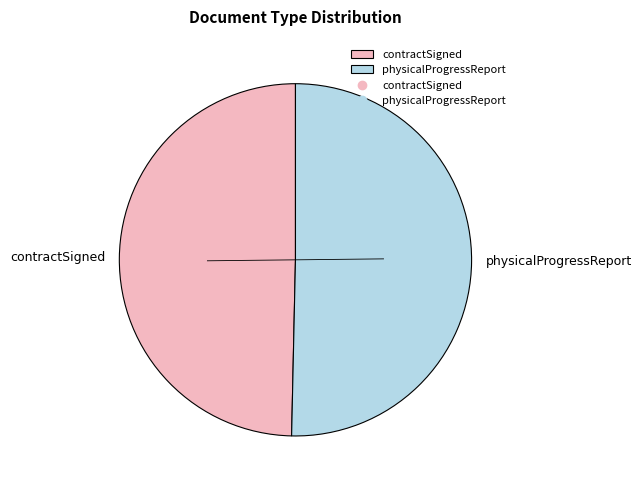

The physicalProgressReport slice represents 56% of the pie. True or false?

False